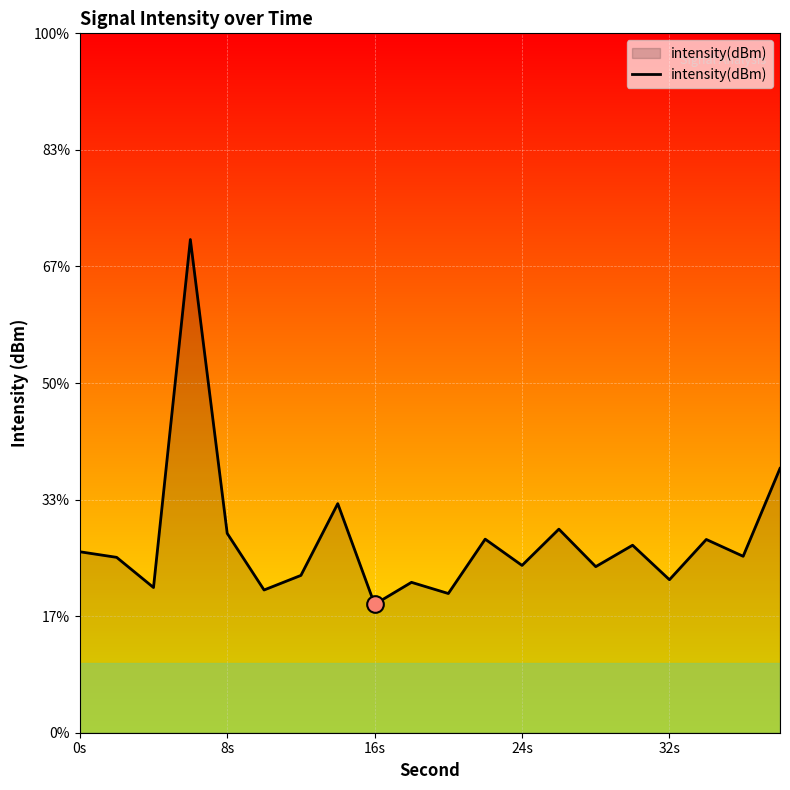

Read the value at 0s.

-112.2